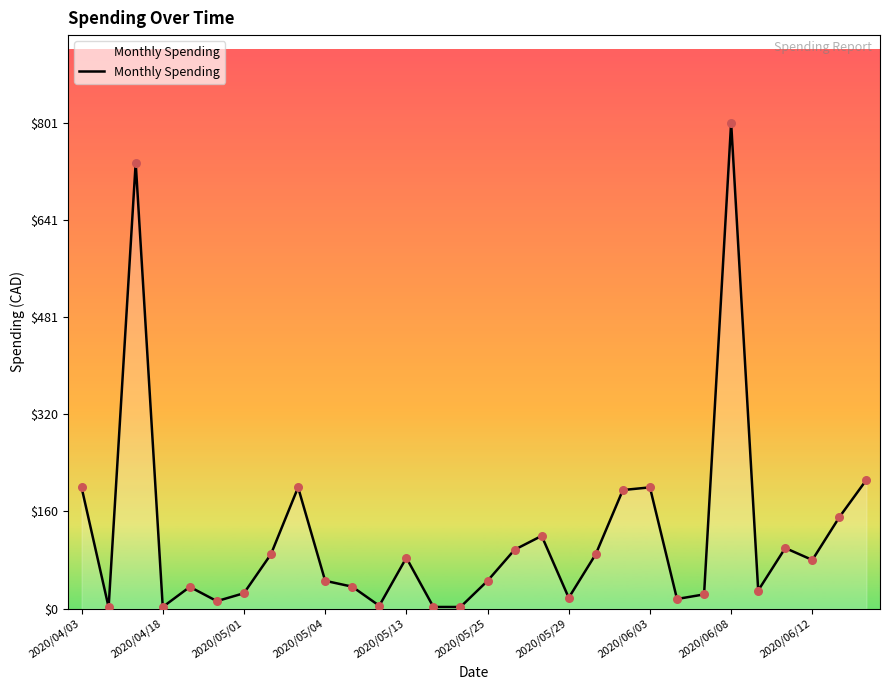

What is the maximum value shown in the chart?

801.0